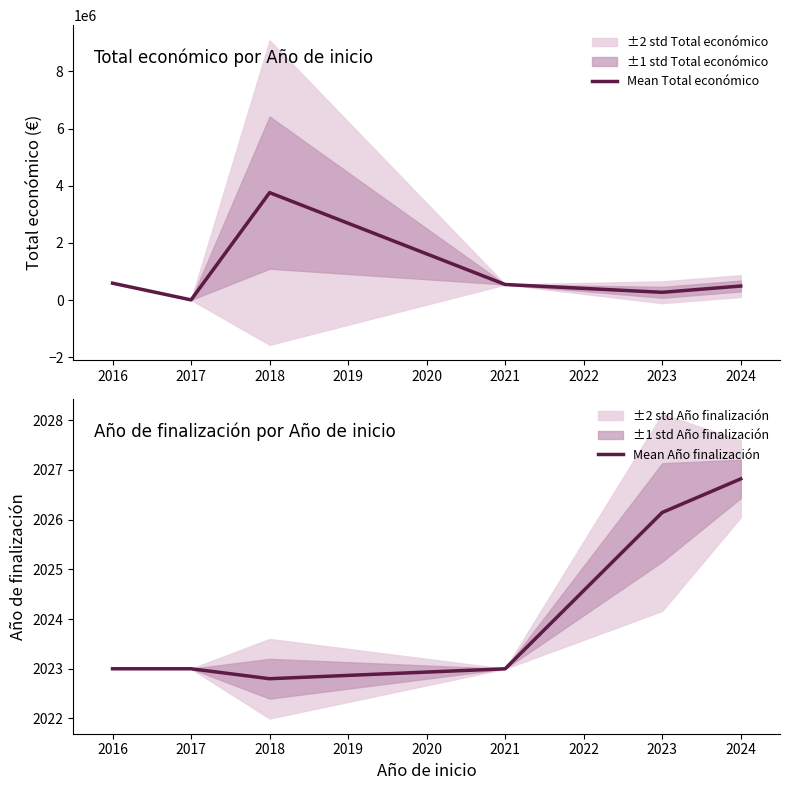

True or false: Mean Año finalización and Mean Total económico cross at least once.

False